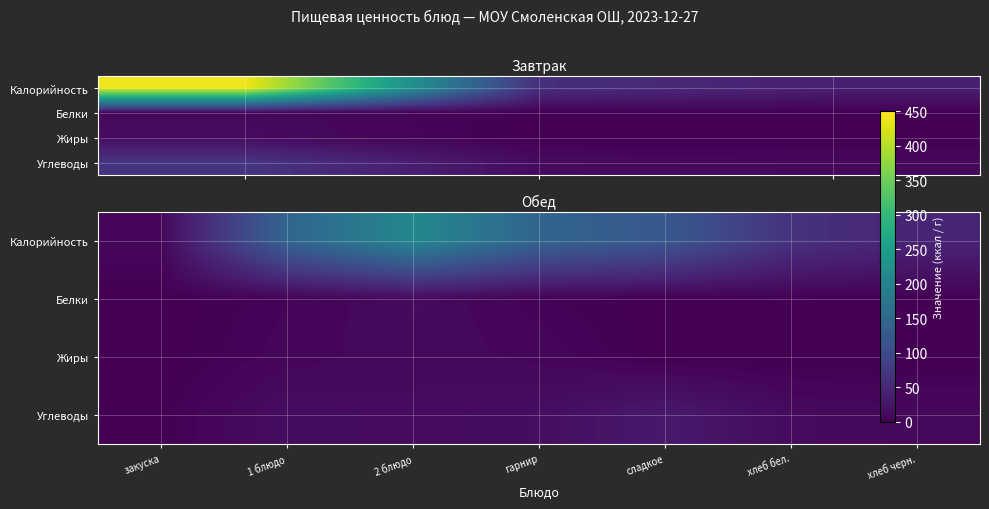

How many data points does each series have?

7